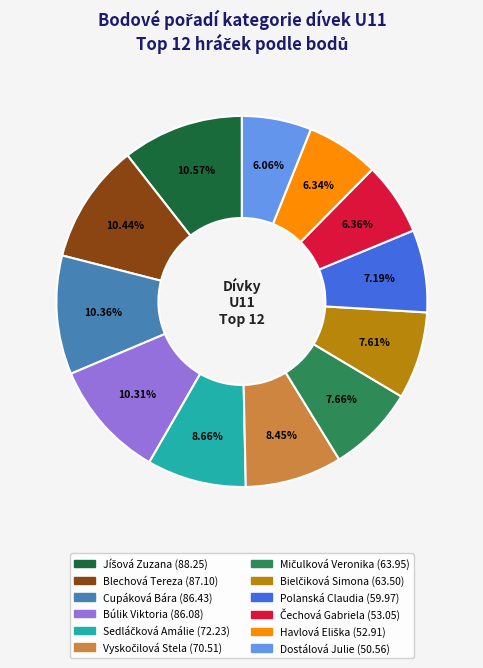

Is there any slice that represents more than half of the pie?

No